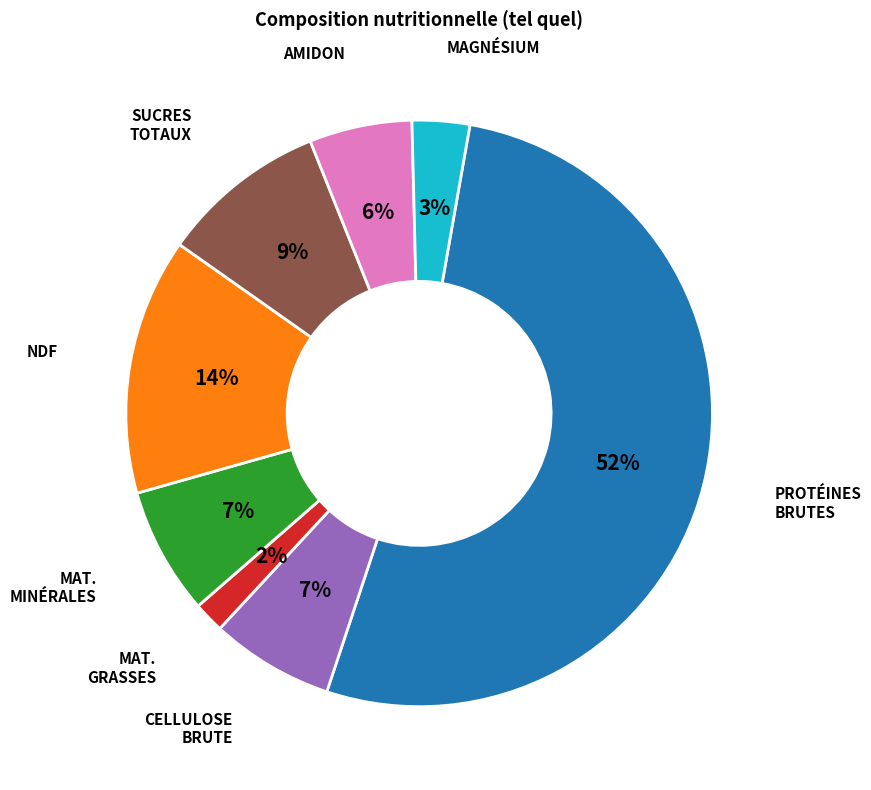

Is NDF the majority of the pie?

No